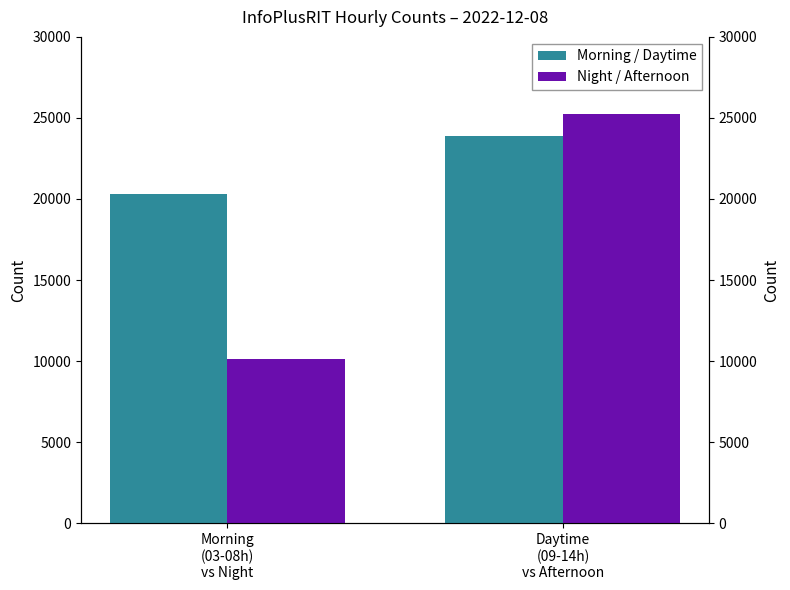

Reading left to right, transcribe all the data shown in this chart.

Morning / Daytime: Morning
(03-08h)
vs Night=20325	Daytime
(09-14h)
vs Afternoon=23882
Night / Afternoon: Morning
(03-08h)
vs Night=10126	Daytime
(09-14h)
vs Afternoon=25251